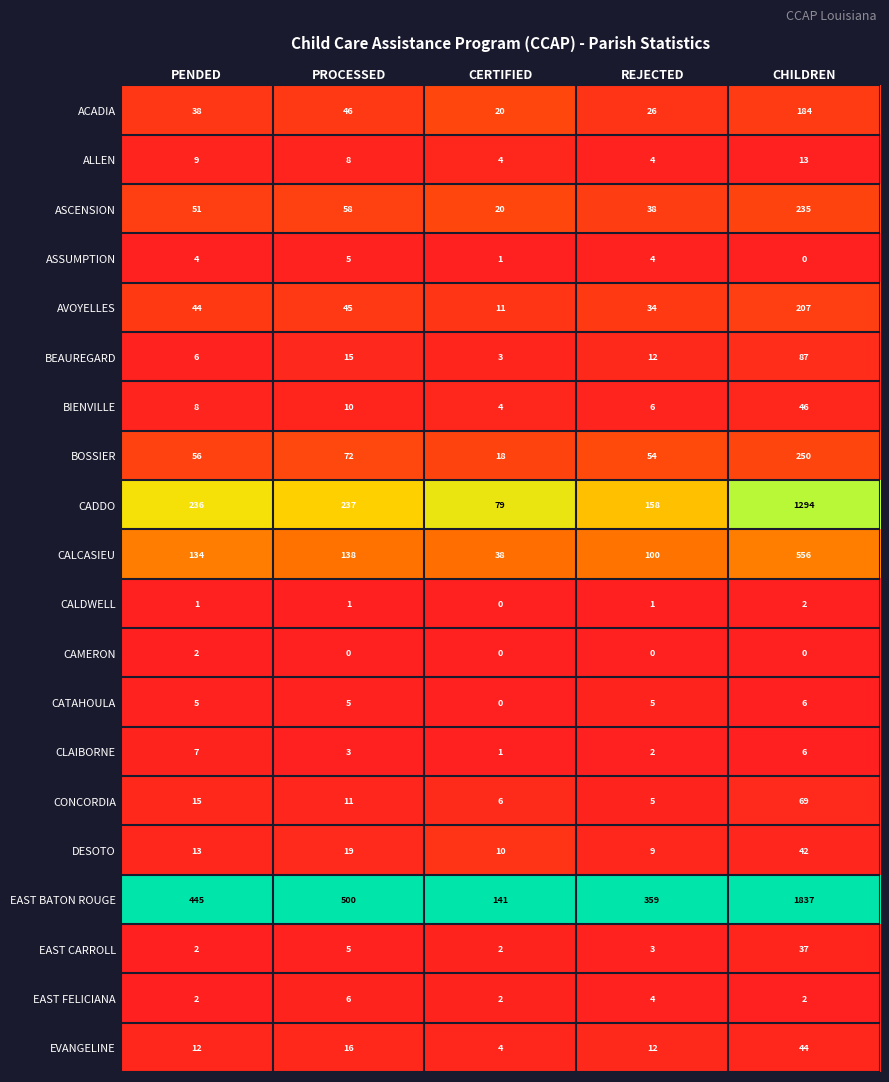

What is the greatest value displayed?

1837